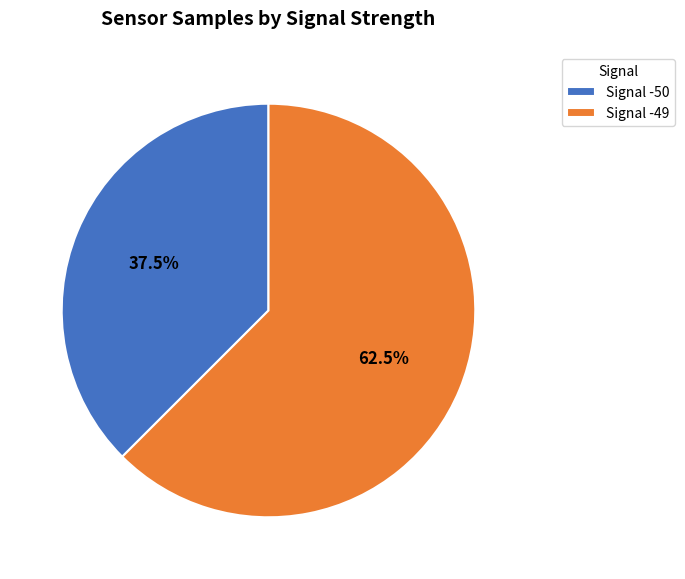

How many segments does this pie chart have?

2